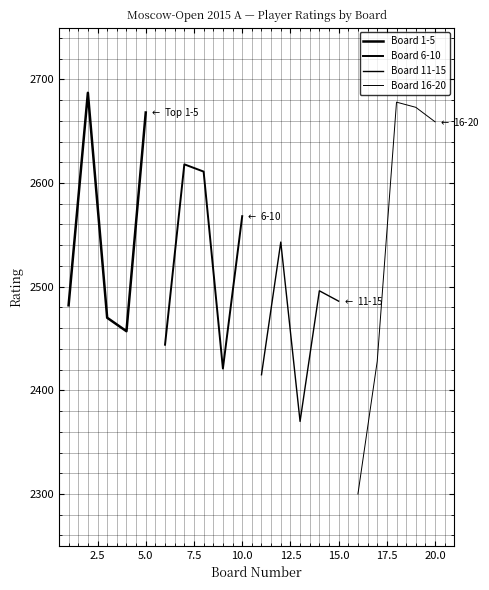

Does the chart have visible grid lines?

Yes